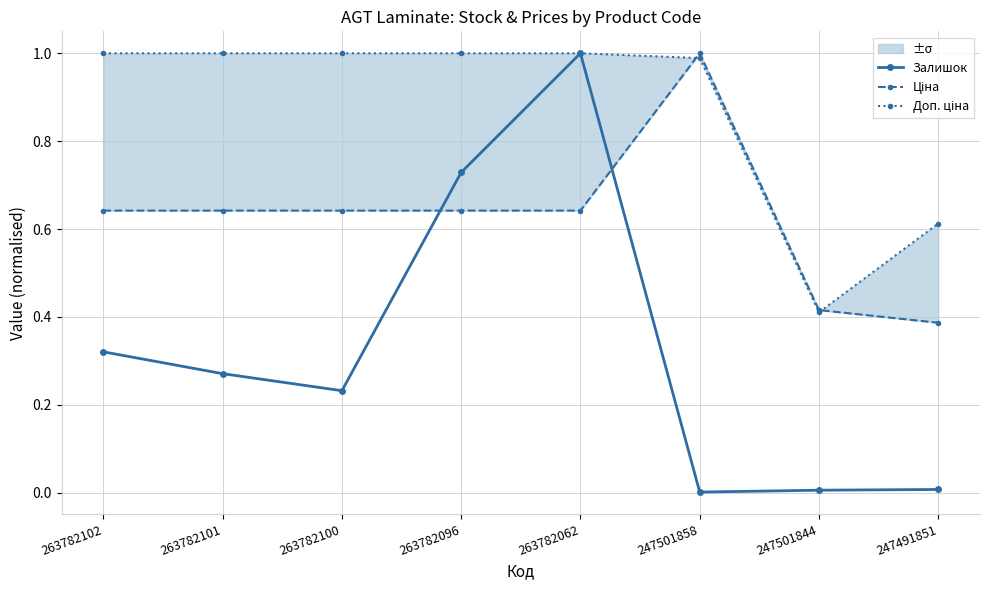

Where do Залишок and Ціна first cross each other?

263782100 and 263782096